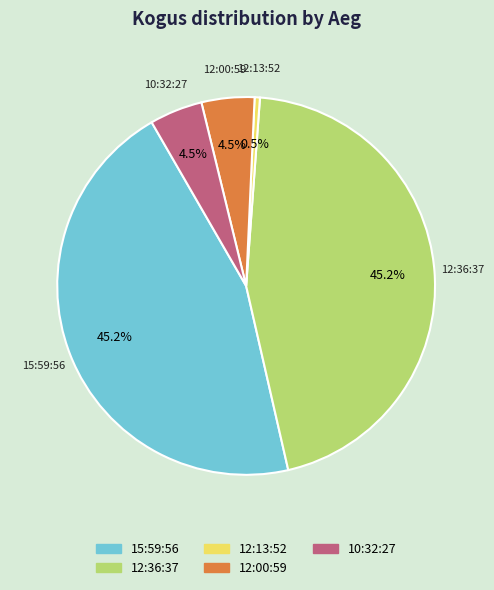

What is the smallest slice in the pie chart?

12:13:52